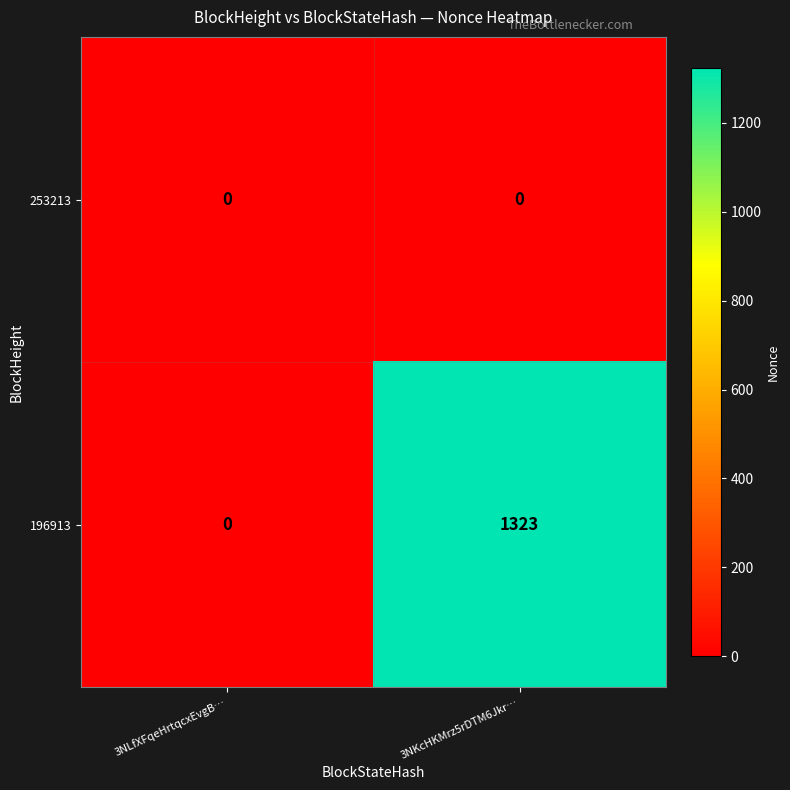

Which category has the highest value across all series?

3NKcHKMrz5rDTM6Jkr…